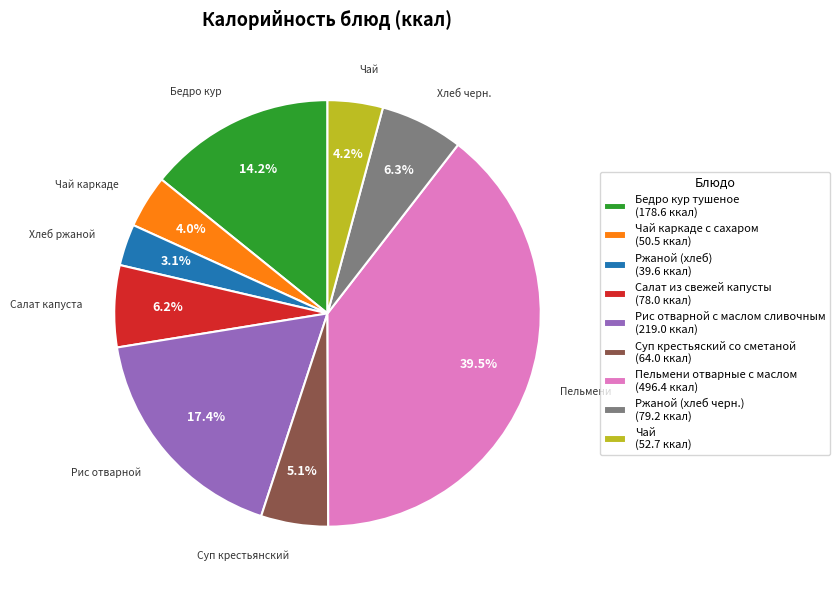

What is the smallest slice in the pie chart?

Ржаной (хлеб) (39.6 ккал)